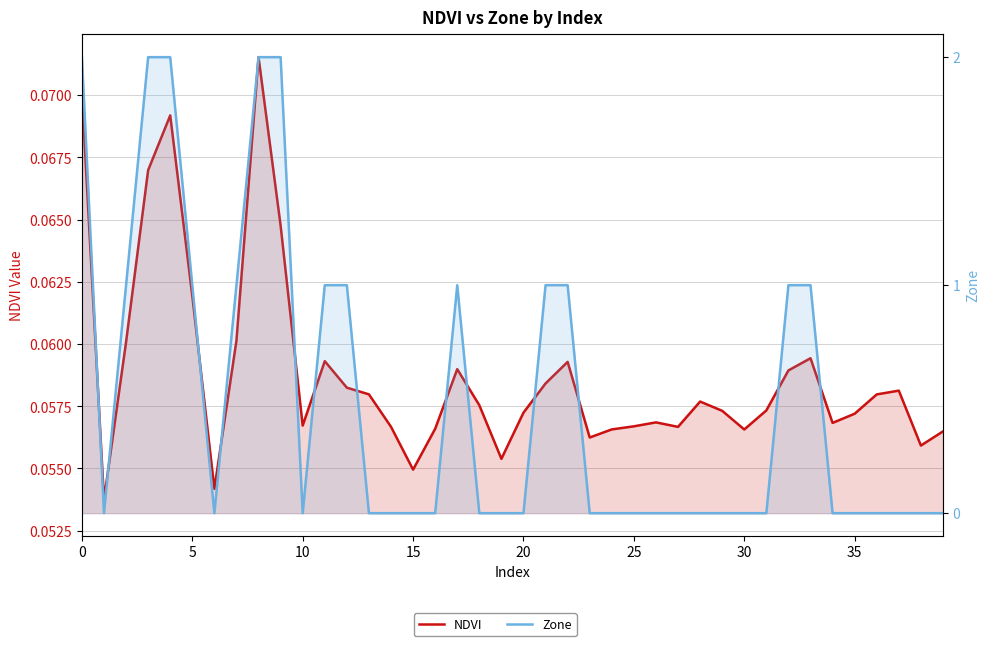

Which has a higher value, 10 or 19?

10